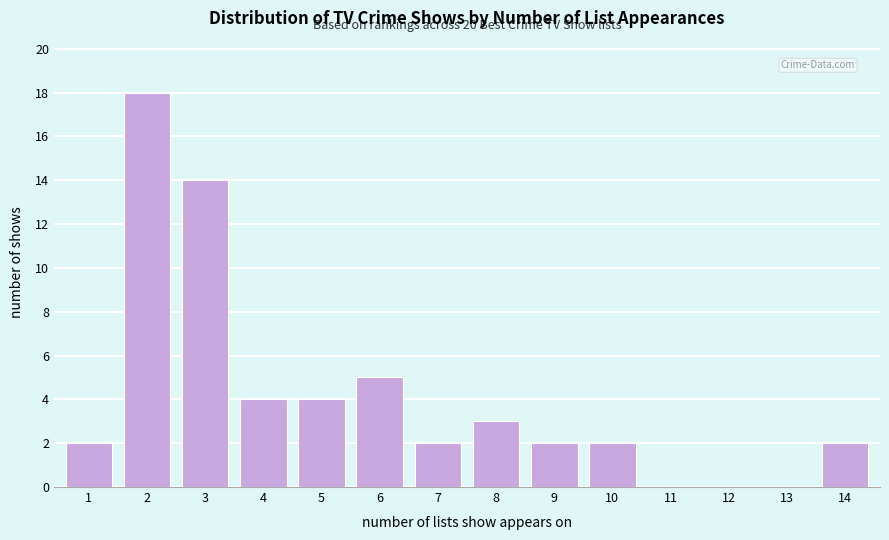

Reading left to right, transcribe all the data shown in this chart.

1=2	2=18	3=14	4=4	5=4	6=5	7=2	8=3	9=2	10=2	11=0	12=0	13=0	14=2